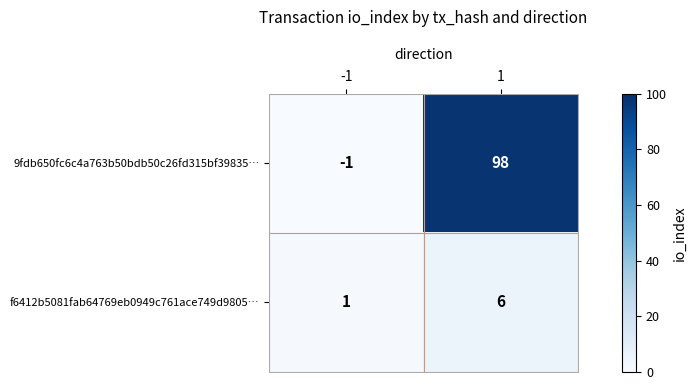

Rank the series by their average value, from lowest to highest.

f6412b5081fab64769eb0949c761ace749d9805…, 9fdb650fc6c4a763b50bdb50c26fd315bf39835…